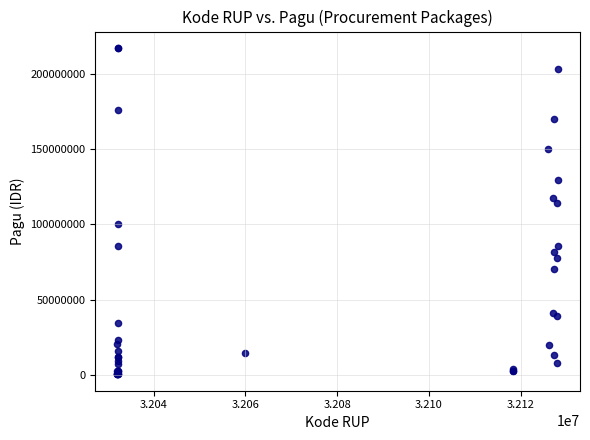

What Y value in the scatter plot is closest to 108830000?

114296000